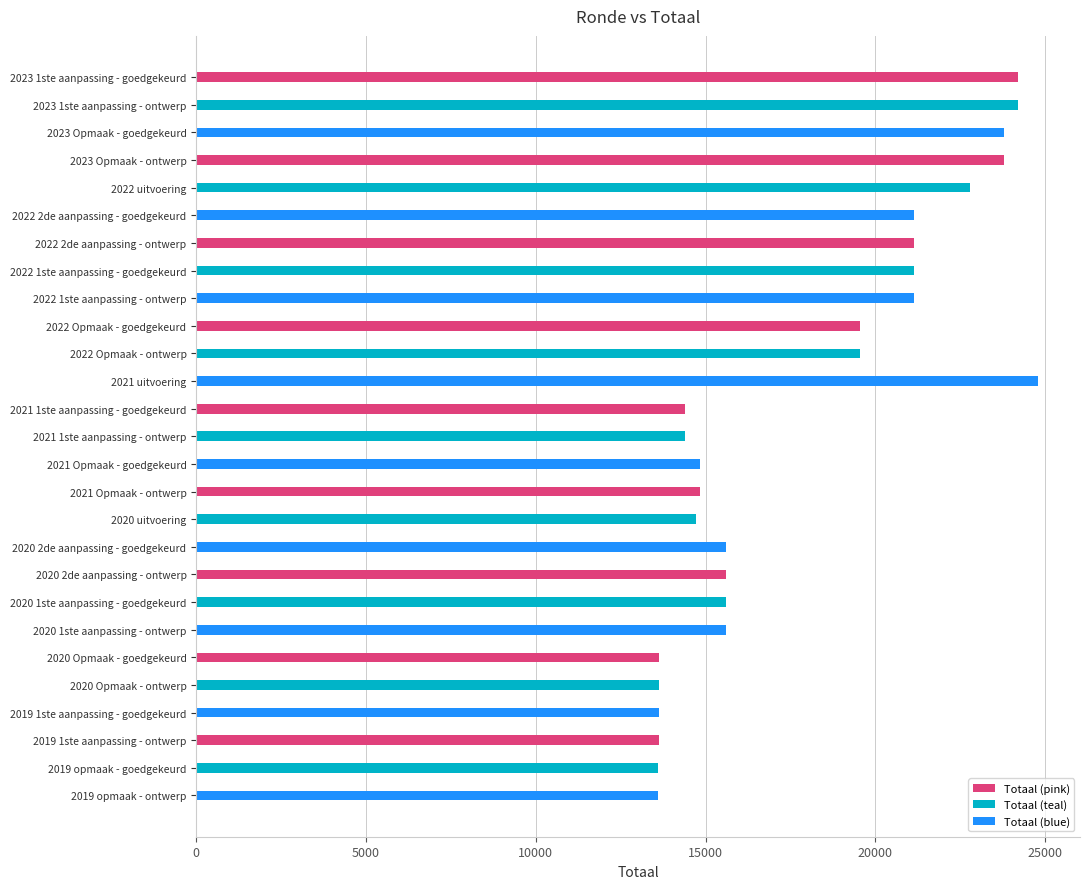

What is the change in value from 2022 2de aanpassing - ontwerp to 2022 Opmaak - goedgekeurd?

-1575